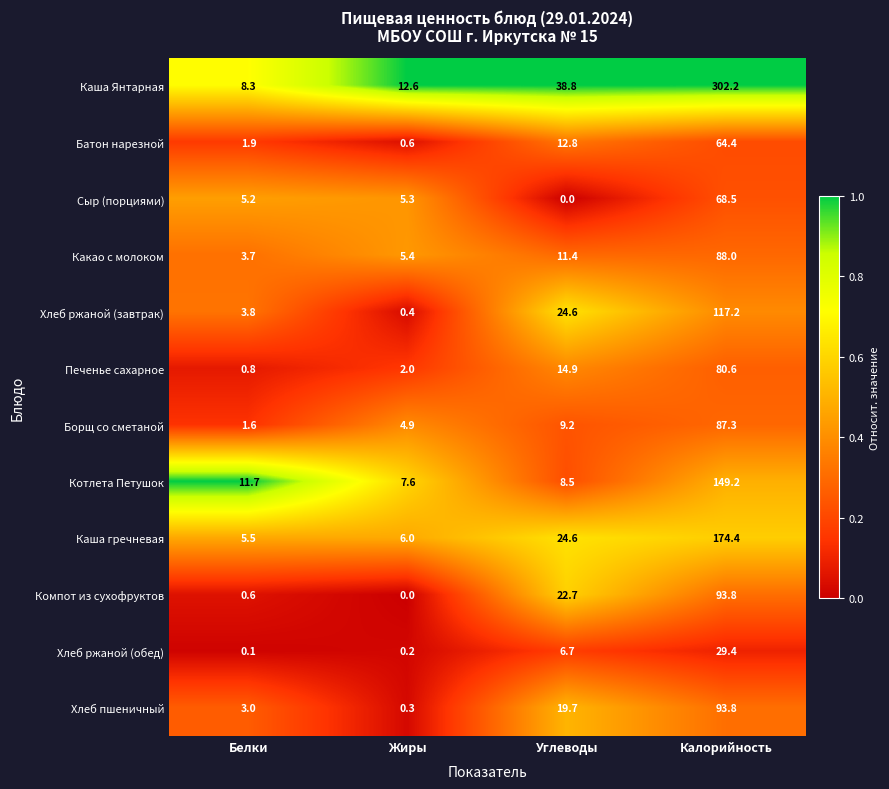

Rank the categories by Котлета Петушок value from lowest to highest.

Жиры, Углеводы, Белки, Калорийность